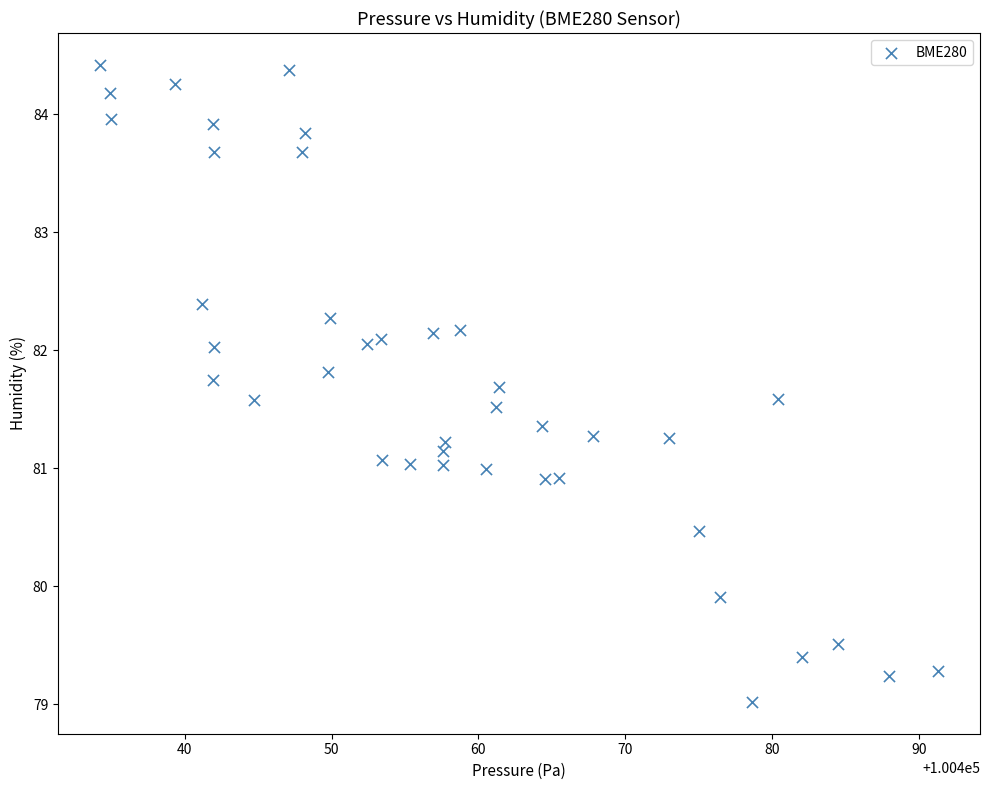

What is the range of Y values (max minus min)?

5.4